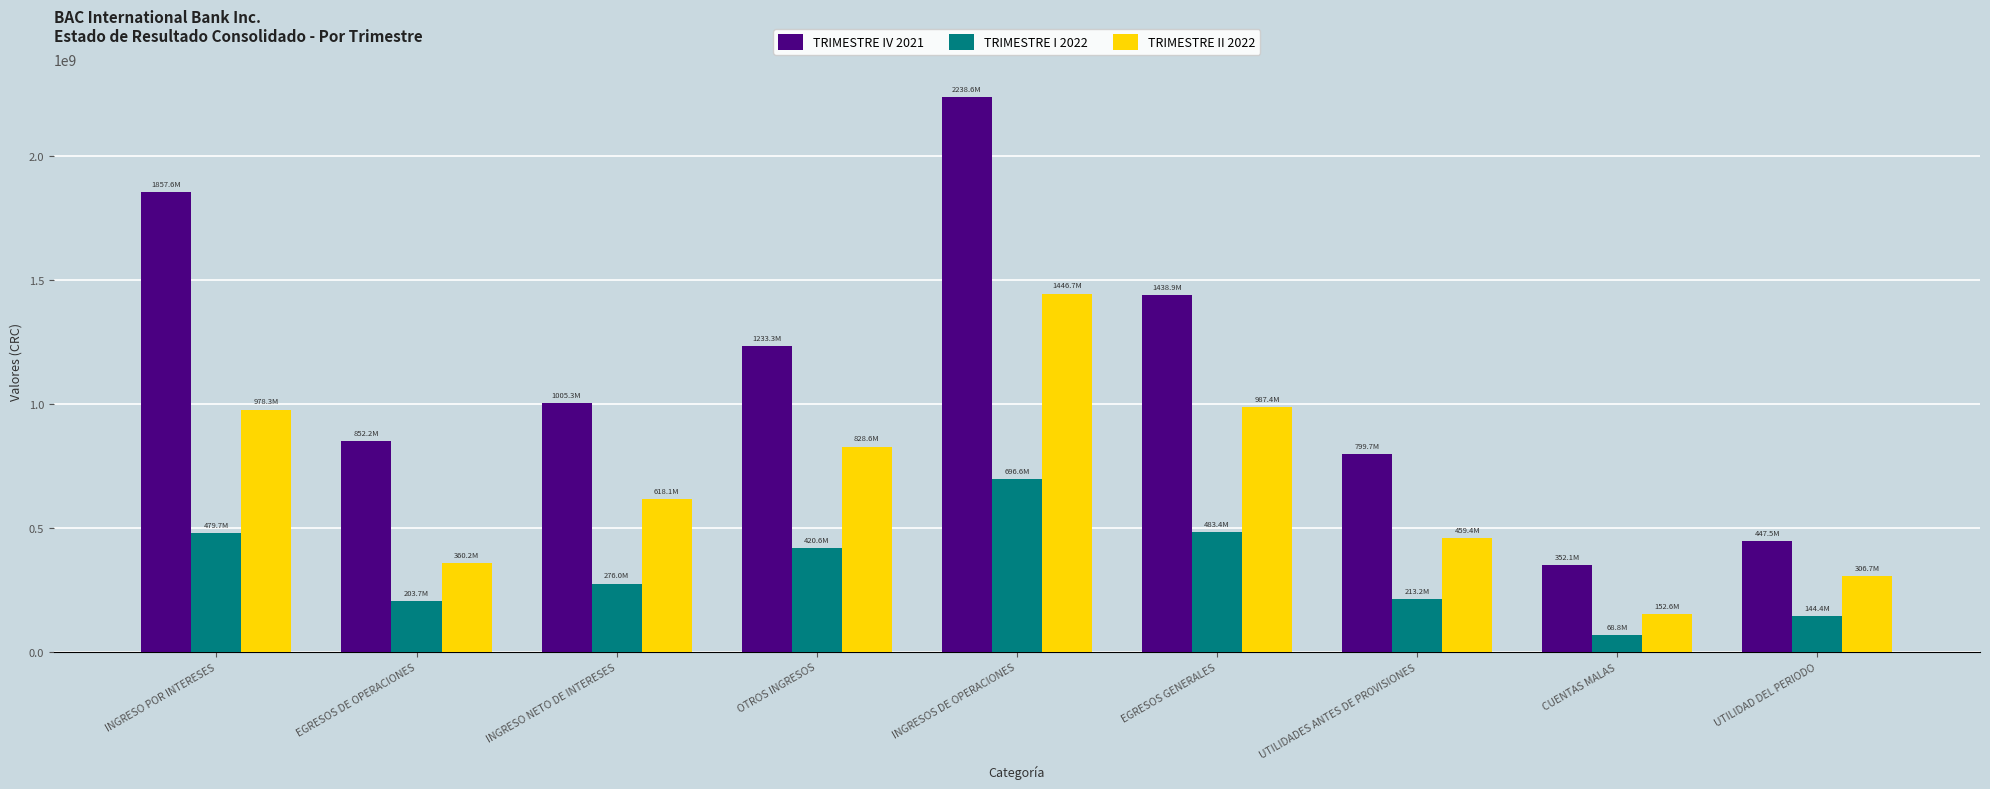

What is the approximate value of TRIMESTRE IV 2021 at UTILIDAD DEL PERIODO?

447540054.9